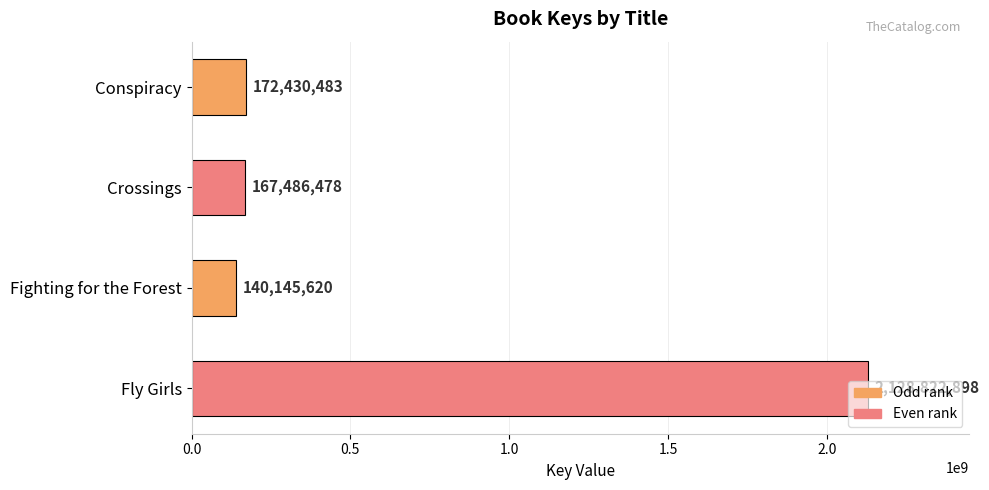

Read the value at Fighting for the Forest.

140145620